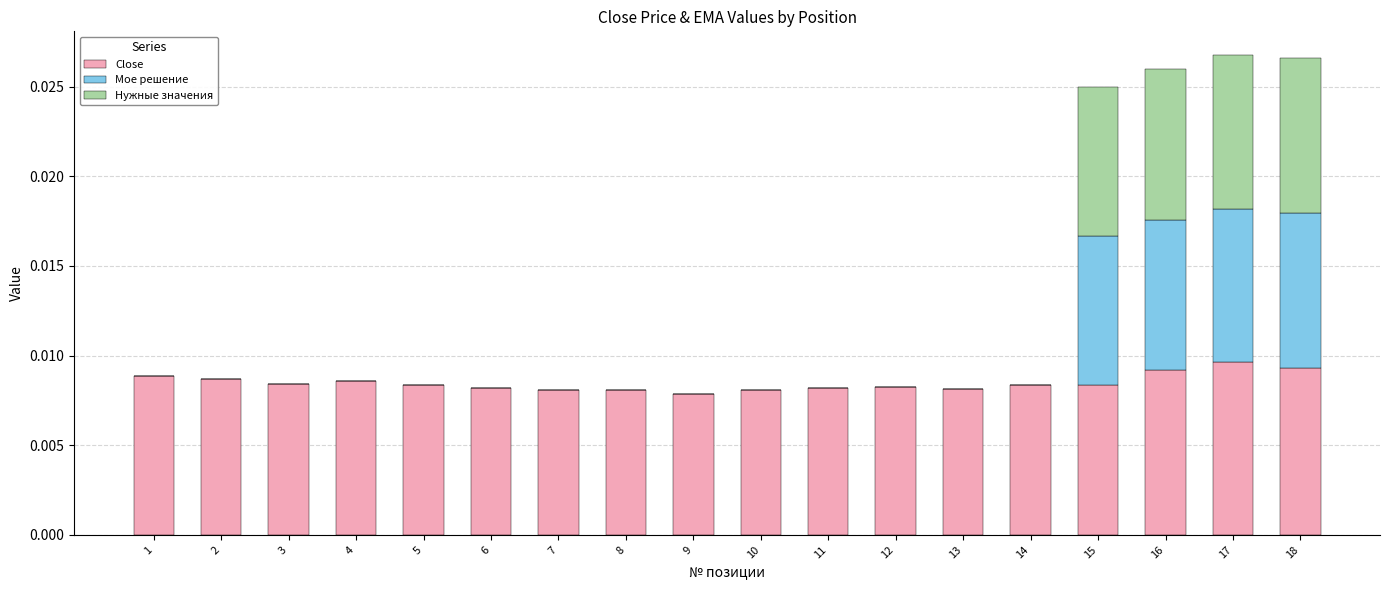

What are all the series names shown in the legend?

Close, Мое решение, Нужные значения